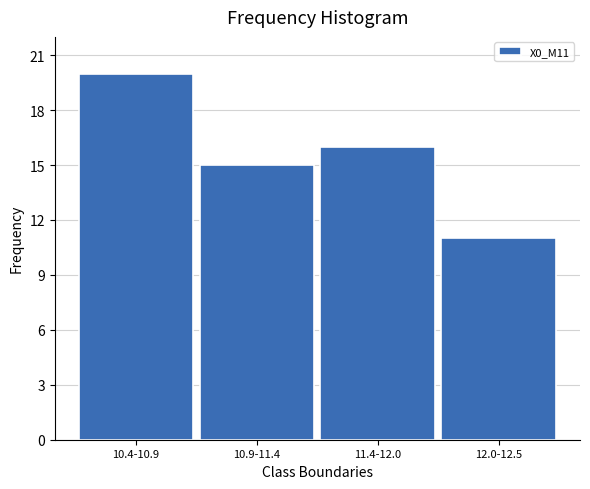

Reading right to left, list all the values displayed in this chart.

12.0-12.5=11	11.4-12.0=16	10.9-11.4=15	10.4-10.9=20